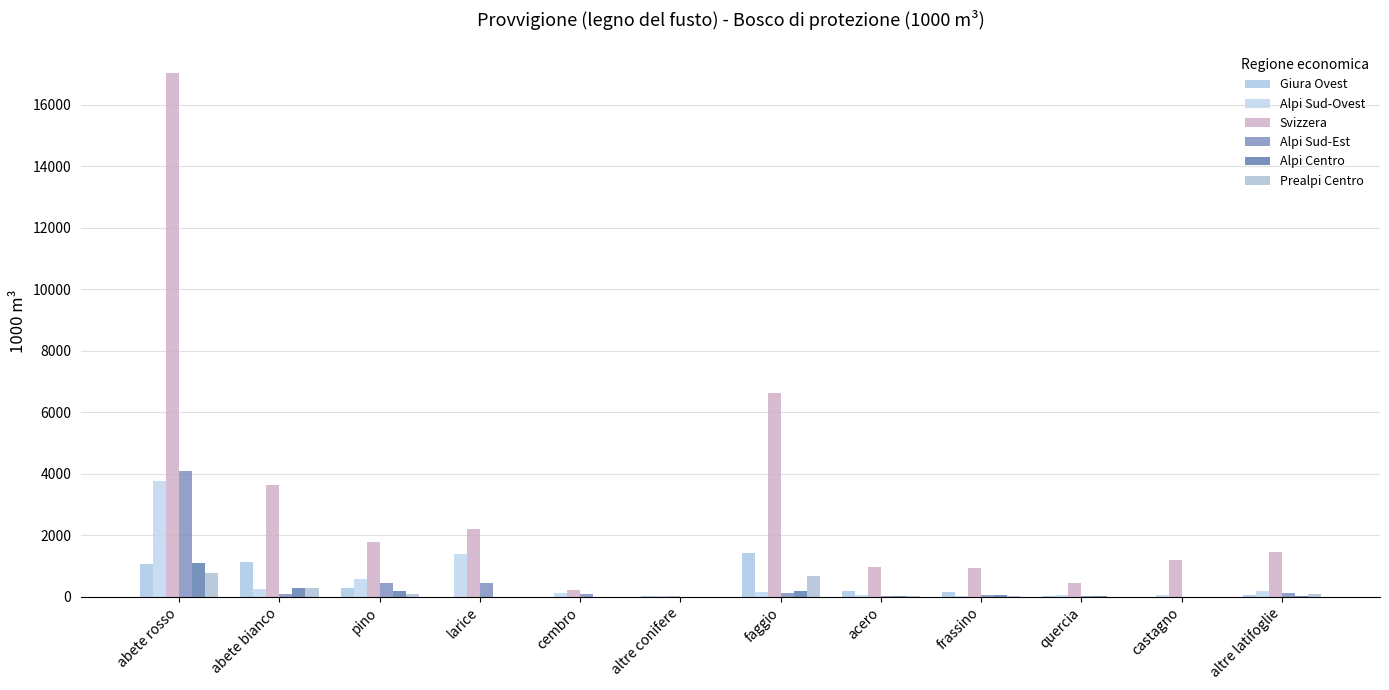

True or false: Prealpi Centro has a value of 75 at pino.

True